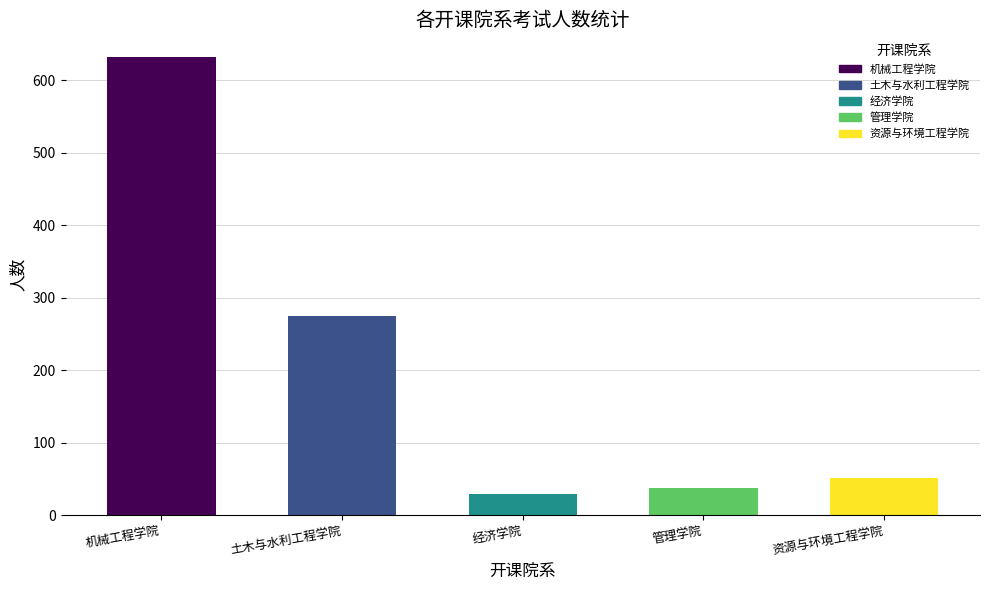

What is the sum of the values at 经济学院 and 资源与环境工程学院?

82